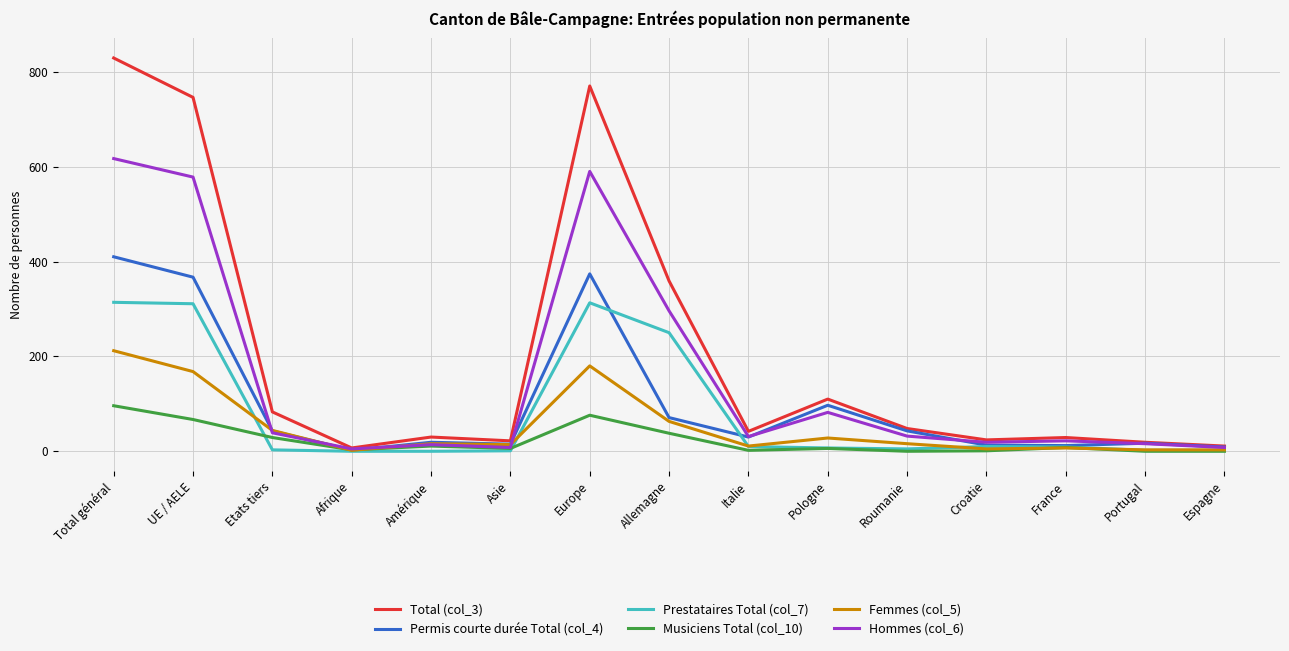

What is the difference between the Prestataires Total (col_7) values at Pologne and Espagne?

5